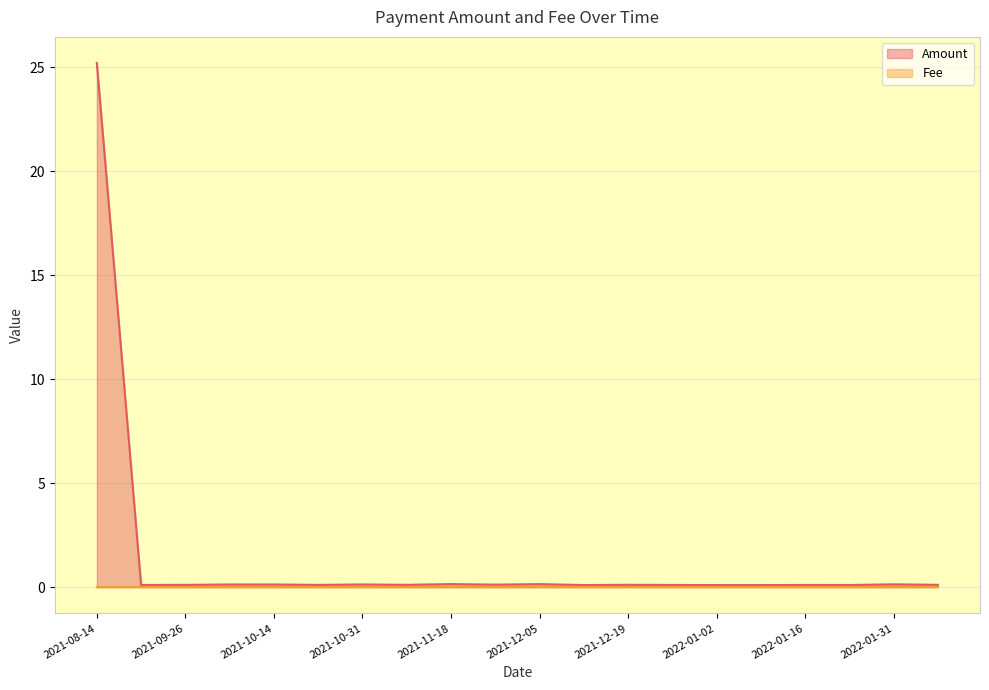

Which series has the widest spread of values?

Amount